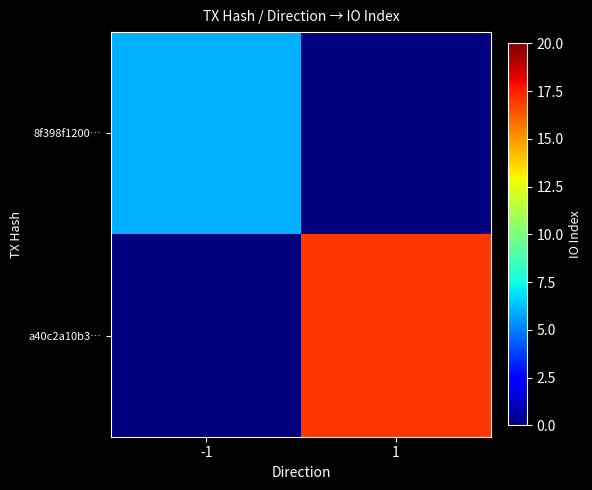

How many distinct data groups are displayed?

2